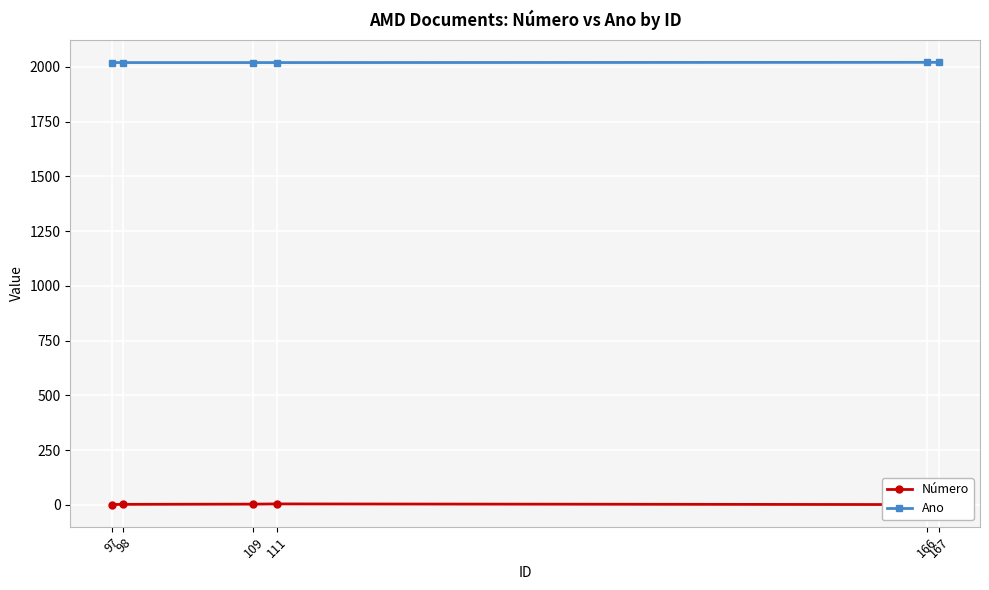

Is the value of Número at 97 greater than the value of Ano at 97?

No